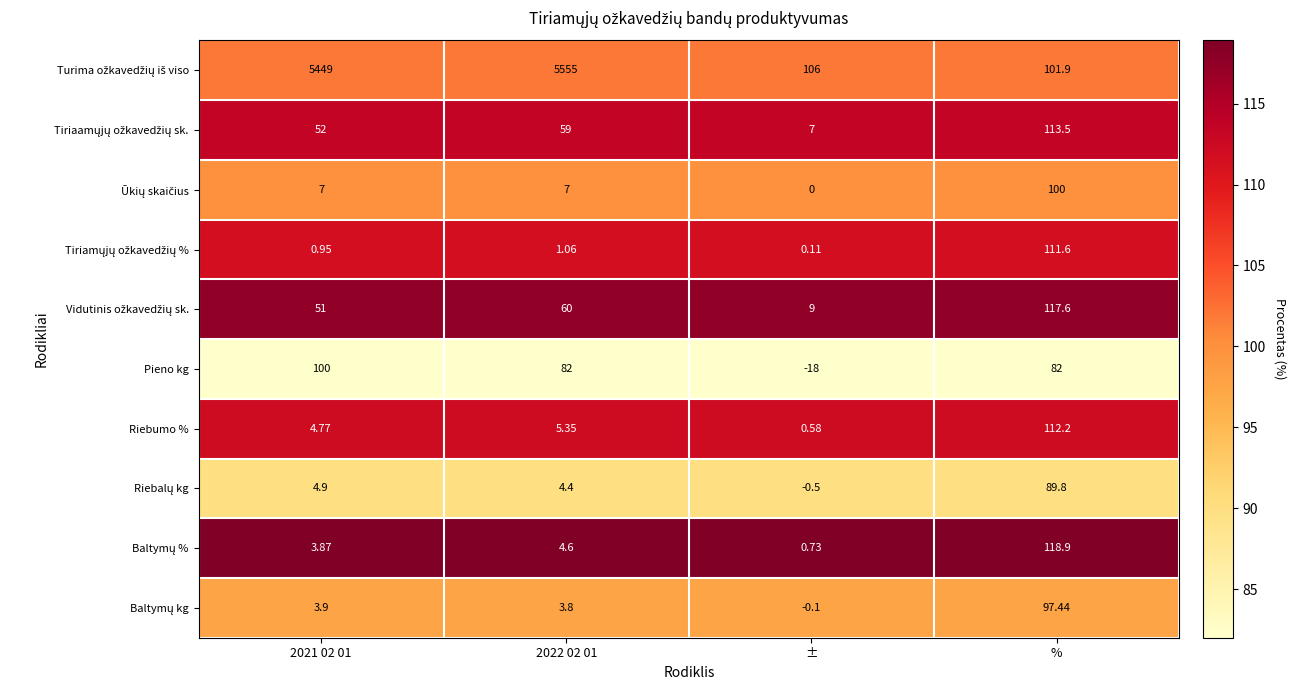

What is the total value across all series at 2022 02 01?

5782.2